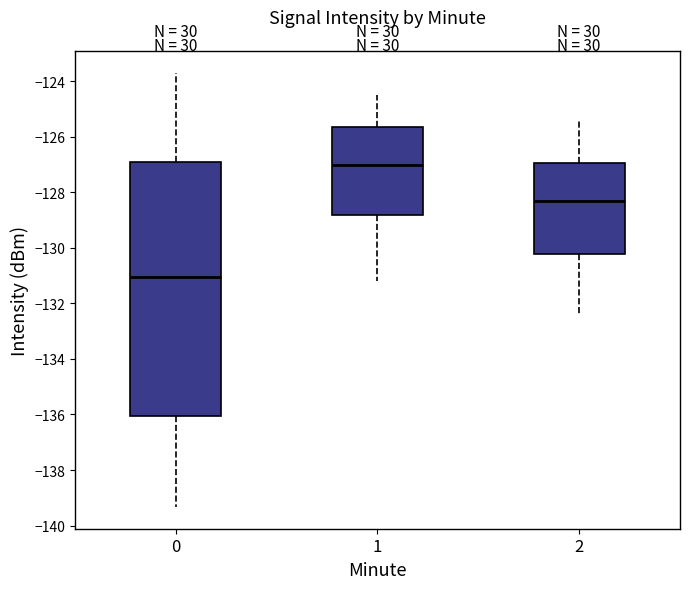

Which box's median line is the highest?

1